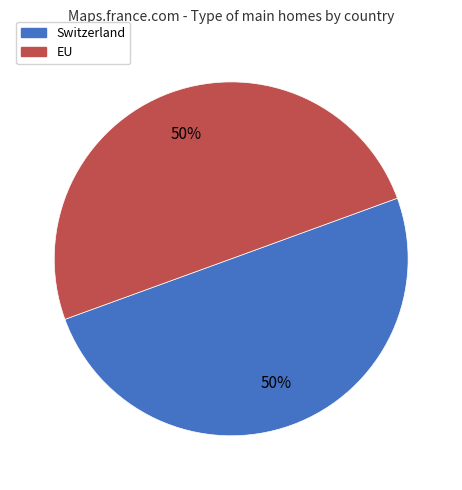

Approximately how many times larger is the value at Switzerland compared to EU?

1.0